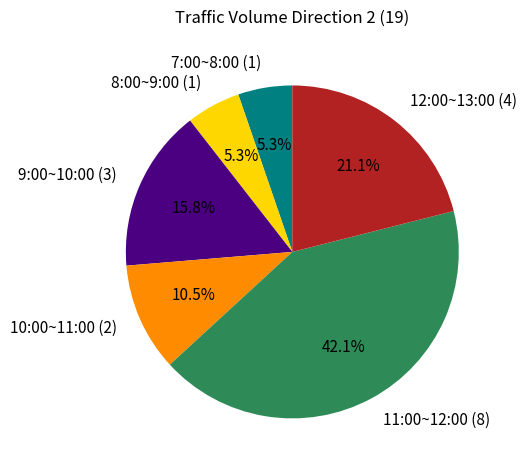

To the nearest percent, what is the difference between the largest and smallest slice percentages?

37%